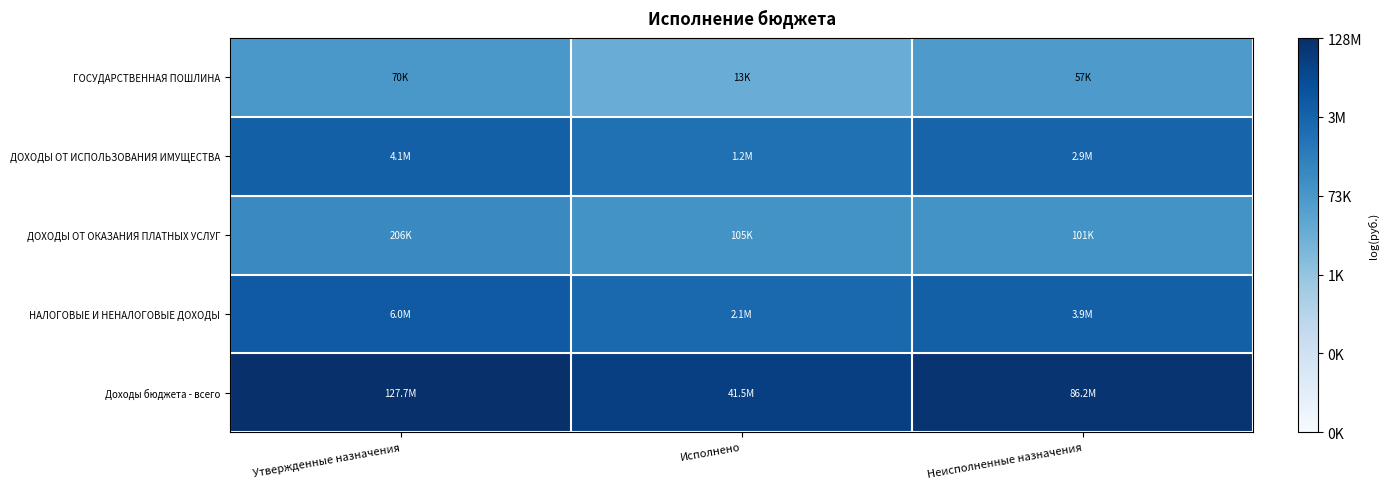

Which series has the largest total across all categories?

Доходы бюджета - всего